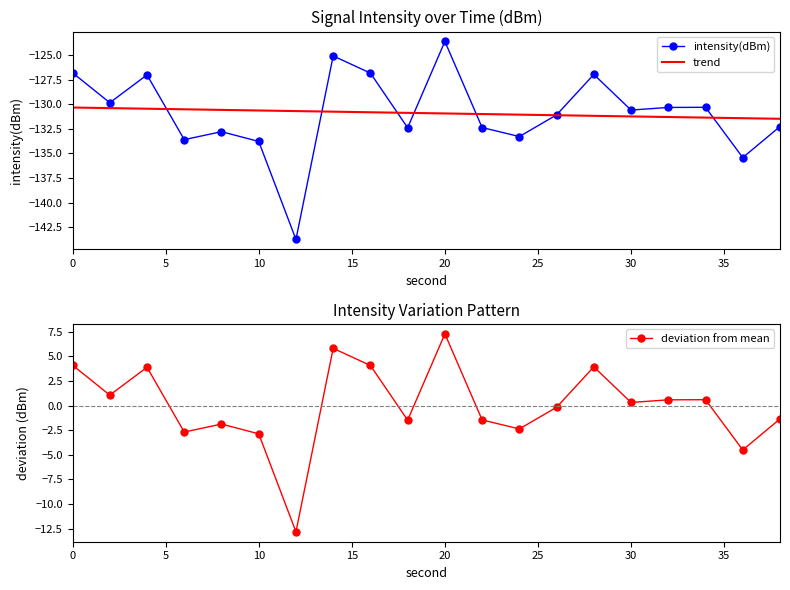

Count the number of data series in this chart.

3